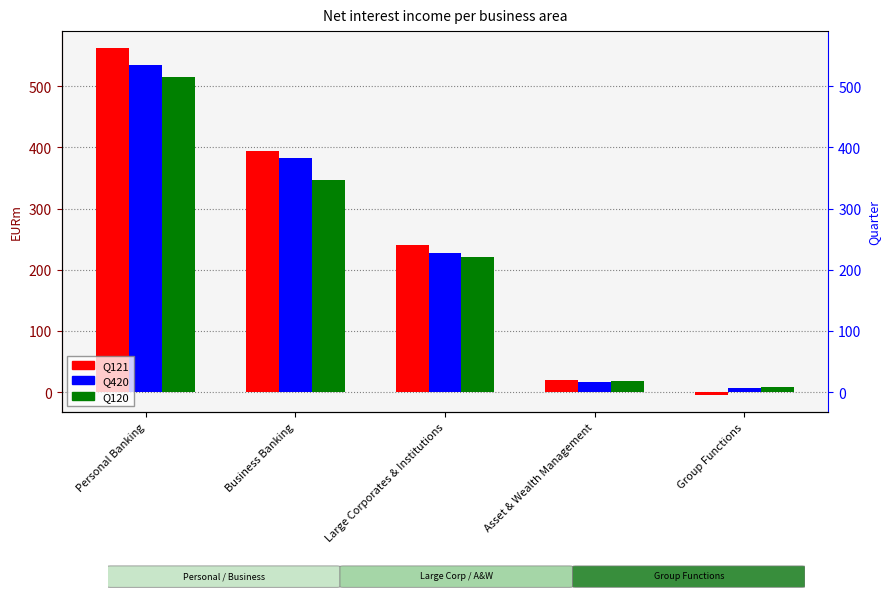

What is the highest value of the Q420 series?

535